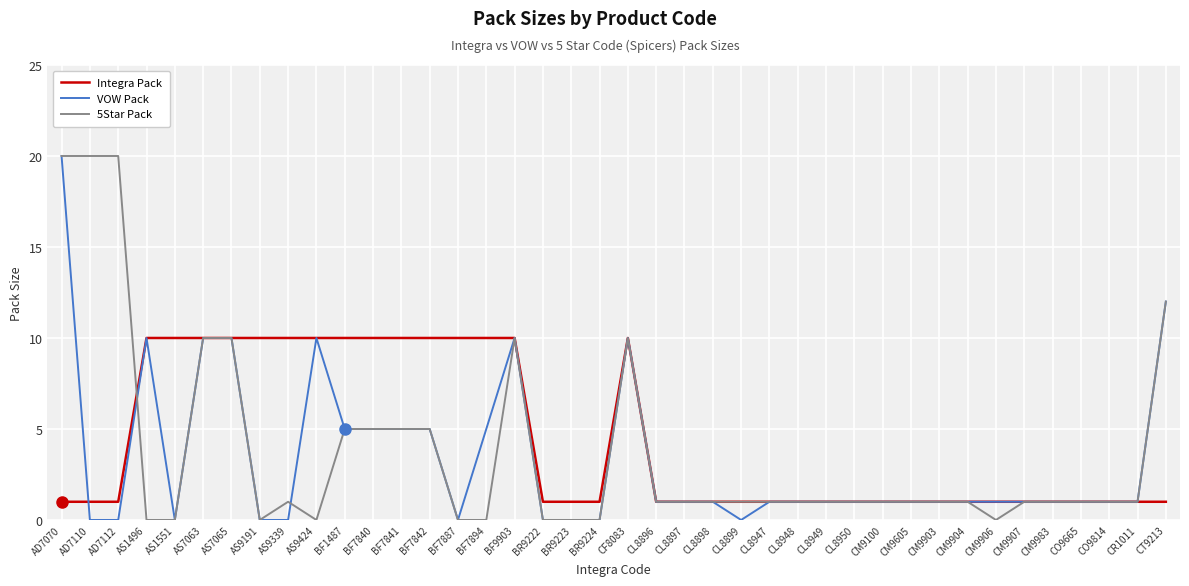

Reading left to right, list all the values displayed in this chart.

Integra Pack: AD7070=1	AD7110=1	AD7112=1	AS1496=10	AS1551=10	AS7063=10	AS7065=10	AS9191=10	AS9339=10	AS9424=10	BF1487=10	BF7840=10	BF7841=10	BF7842=10	BF7887=10	BF7894=10	BF9903=10	BR9222=1	BR9223=1	BR9224=1	CF8083=10	CL8896=1	CL8897=1	CL8898=1	CL8899=1	CL8947=1	CL8948=1	CL8949=1	CL8950=1	CM9100=1	CM9605=1	CM9903=1	CM9904=1	CM9906=1	CM9907=1	CM9983=1	CO9665=1	CO9814=1	CR1011=1	CT9213=1
VOW Pack: AD7070=20	AD7110=0	AD7112=0	AS1496=10	AS1551=0	AS7063=10	AS7065=10	AS9191=0	AS9339=0	AS9424=10	BF1487=5	BF7840=5	BF7841=5	BF7842=5	BF7887=0	BF7894=5	BF9903=10	BR9222=0	BR9223=0	BR9224=0	CF8083=10	CL8896=1	CL8897=1	CL8898=1	CL8899=0	CL8947=1	CL8948=1	CL8949=1	CL8950=1	CM9100=1	CM9605=1	CM9903=1	CM9904=1	CM9906=1	CM9907=1	CM9983=1	CO9665=1	CO9814=1	CR1011=1	CT9213=12
5Star Pack: AD7070=20	AD7110=20	AD7112=20	AS1496=0	AS1551=0	AS7063=10	AS7065=10	AS9191=0	AS9339=1	AS9424=0	BF1487=5	BF7840=5	BF7841=5	BF7842=5	BF7887=0	BF7894=0	BF9903=10	BR9222=0	BR9223=0	BR9224=0	CF8083=10	CL8896=1	CL8897=1	CL8898=1	CL8899=1	CL8947=1	CL8948=1	CL8949=1	CL8950=1	CM9100=1	CM9605=1	CM9903=1	CM9904=1	CM9906=0	CM9907=1	CM9983=1	CO9665=1	CO9814=1	CR1011=1	CT9213=12